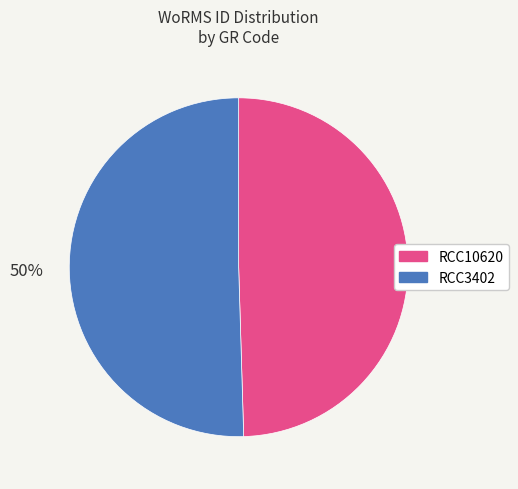

To the nearest percent, what portion does RCC3402 represent?

50%